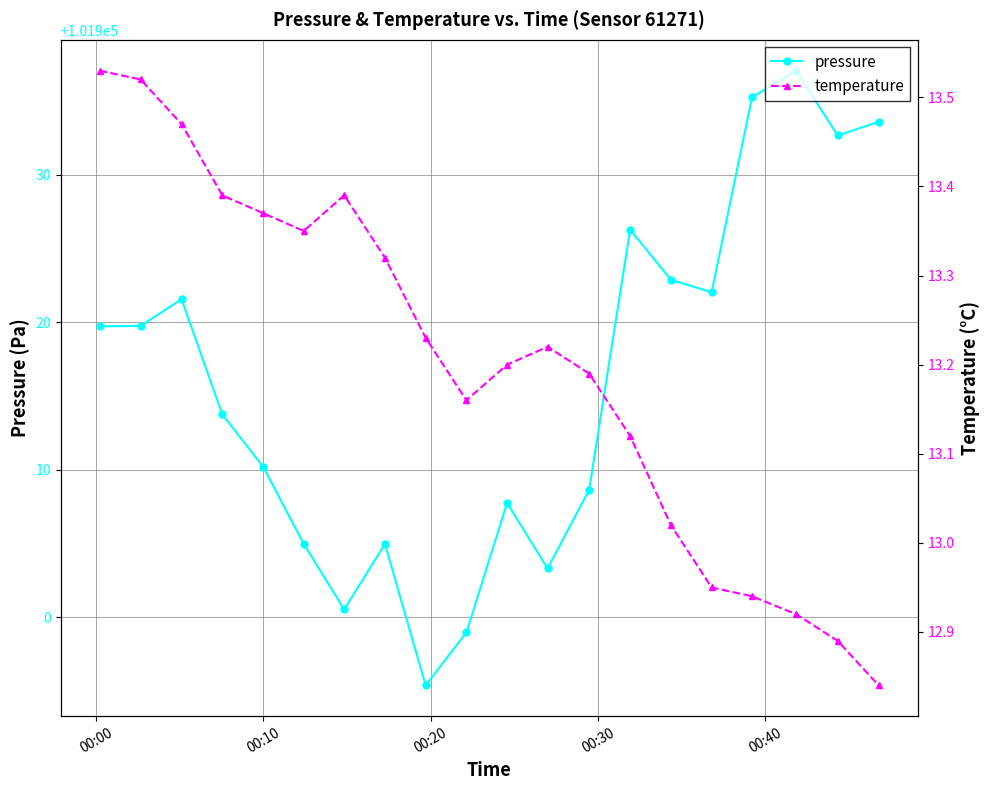

What is the value of the pressure point at the 14th from the left?

101926.3